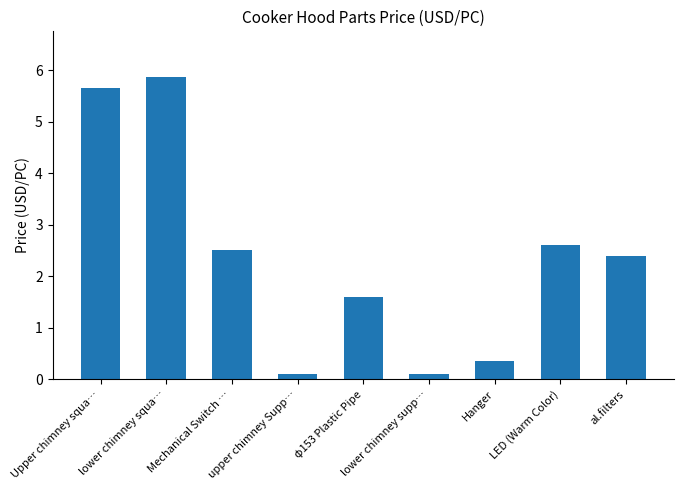

The value at Upper chimney squa… is 9.9. True or false?

False